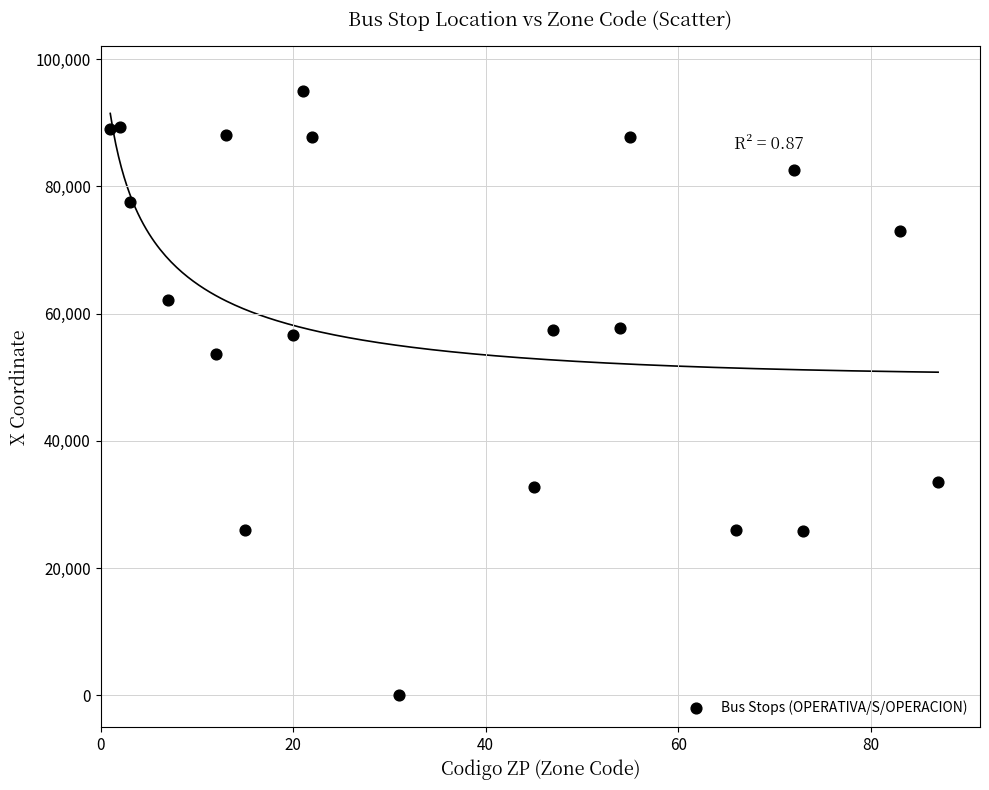

What Y value in the scatter plot is closest to 47500?

53694.3